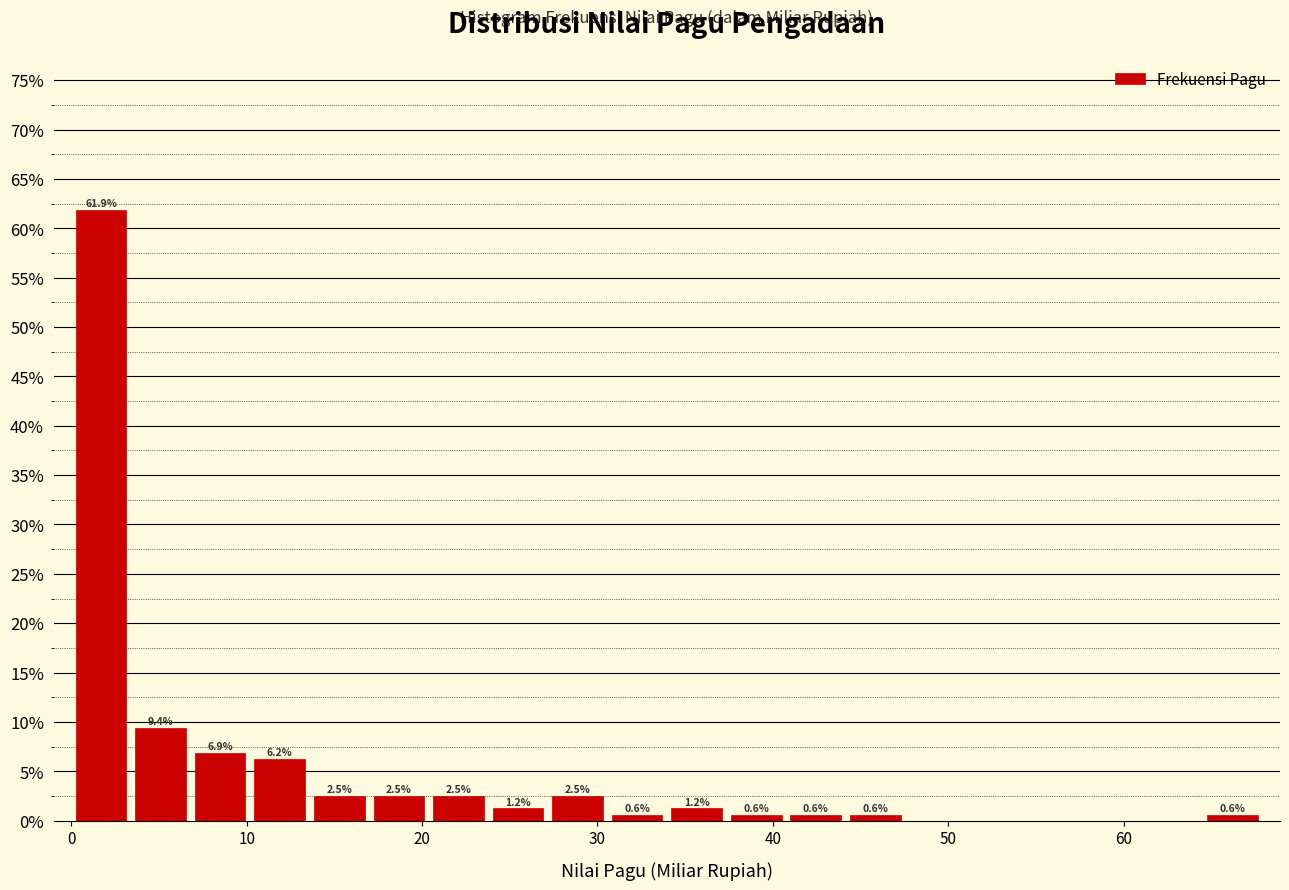

Around what value on the x-axis is the tallest bar? Give the approximate position of its centre, as read against the axis.

2